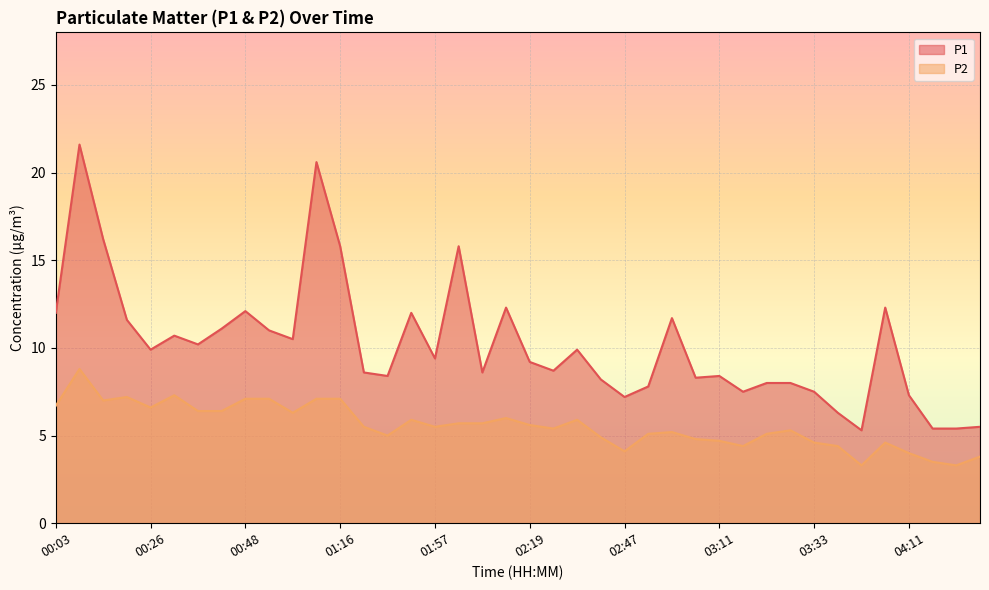

At which label does P1 reach its minimum?

03:59